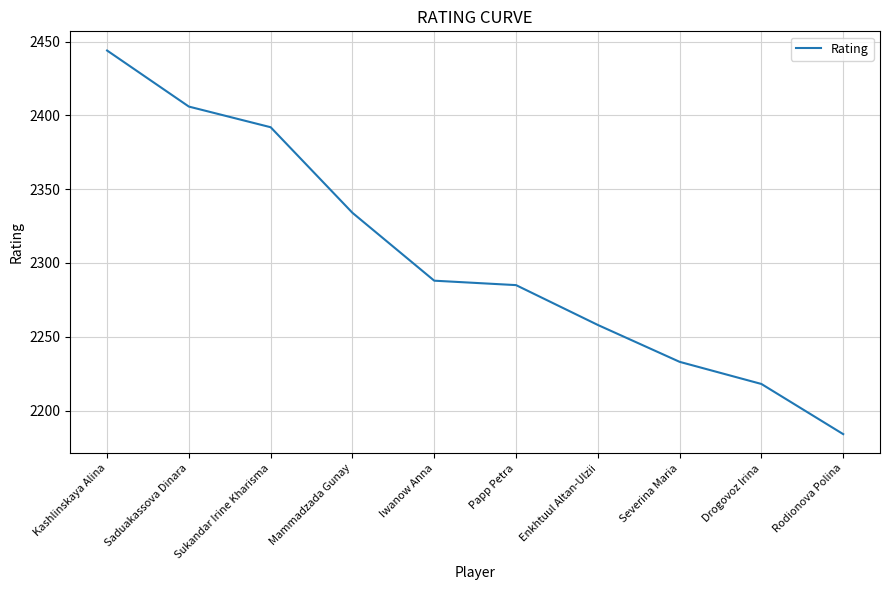

Rank the categories by value from highest to lowest.

Kashlinskaya Alina, Saduakassova Dinara, Sukandar Irine Kharisma, Mammadzada Gunay, Iwanow Anna, Papp Petra, Enkhtuul Altan-Ulzii, Severina Maria, Drogovoz Irina, Rodionova Polina